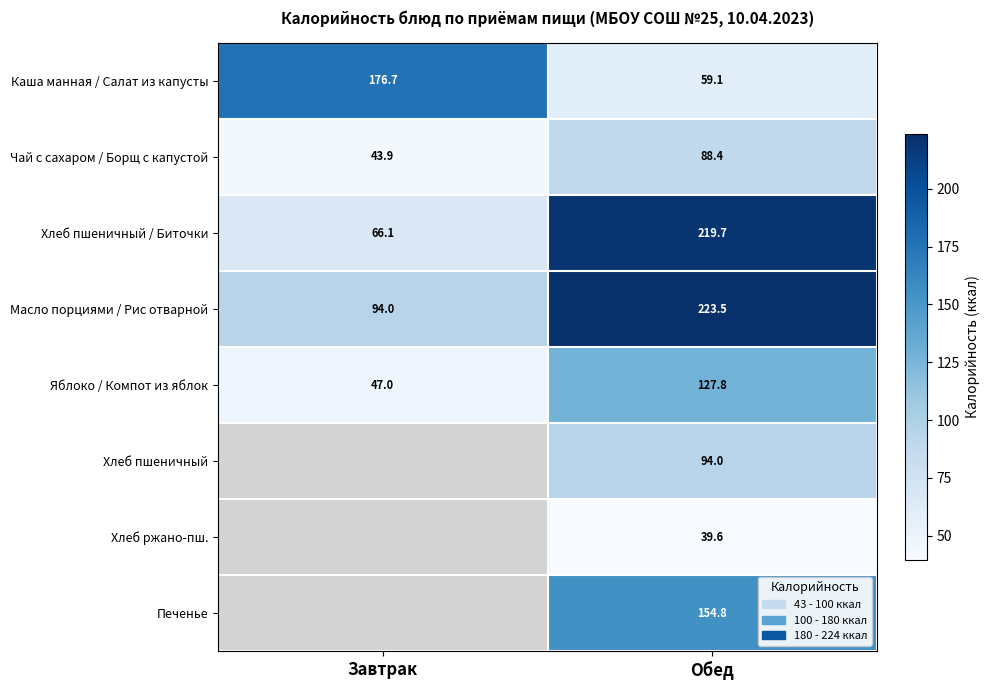

The Хлеб пшеничный / Биточки series shows 66.1 at Завтрак. True or false?

True